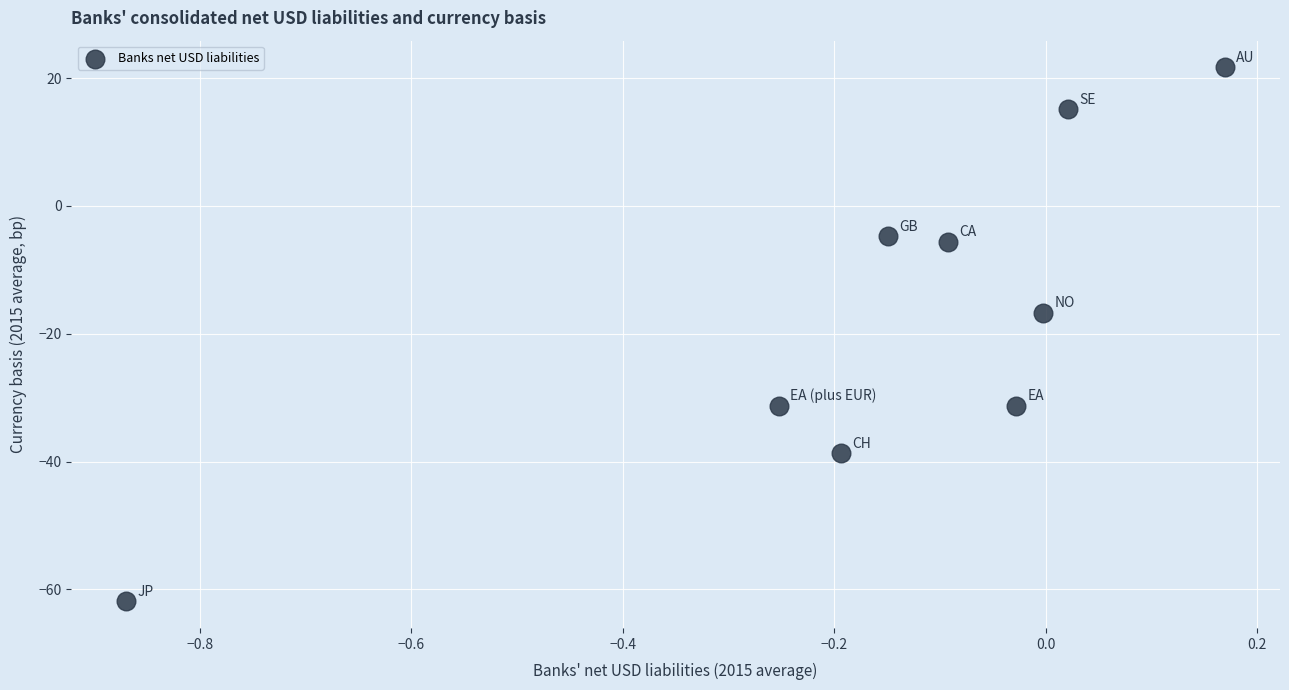

What Y value in the scatter plot is closest to -20?

-16.7